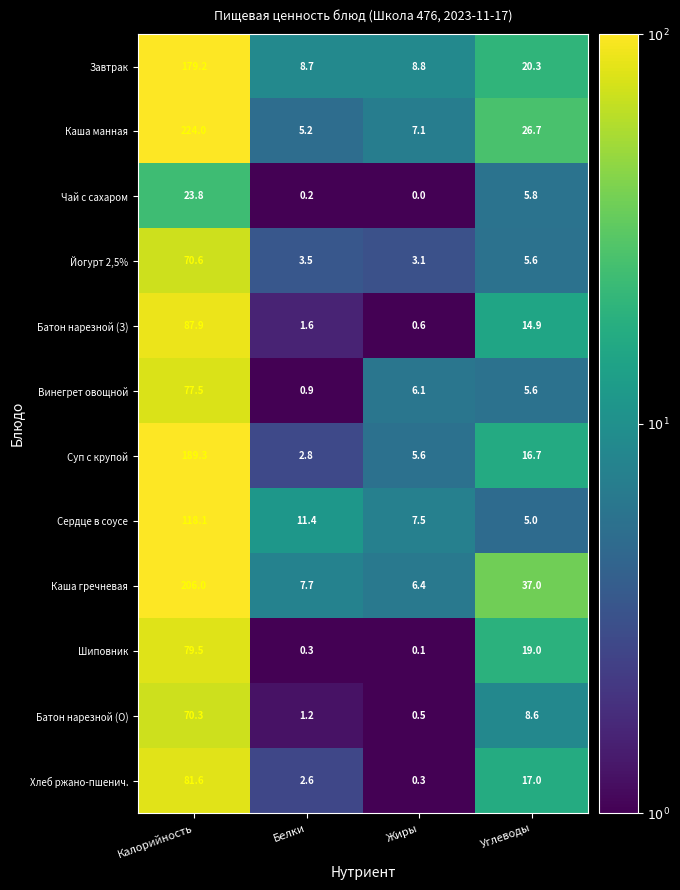

What is the total value across all series at Калорийность?

1407.8